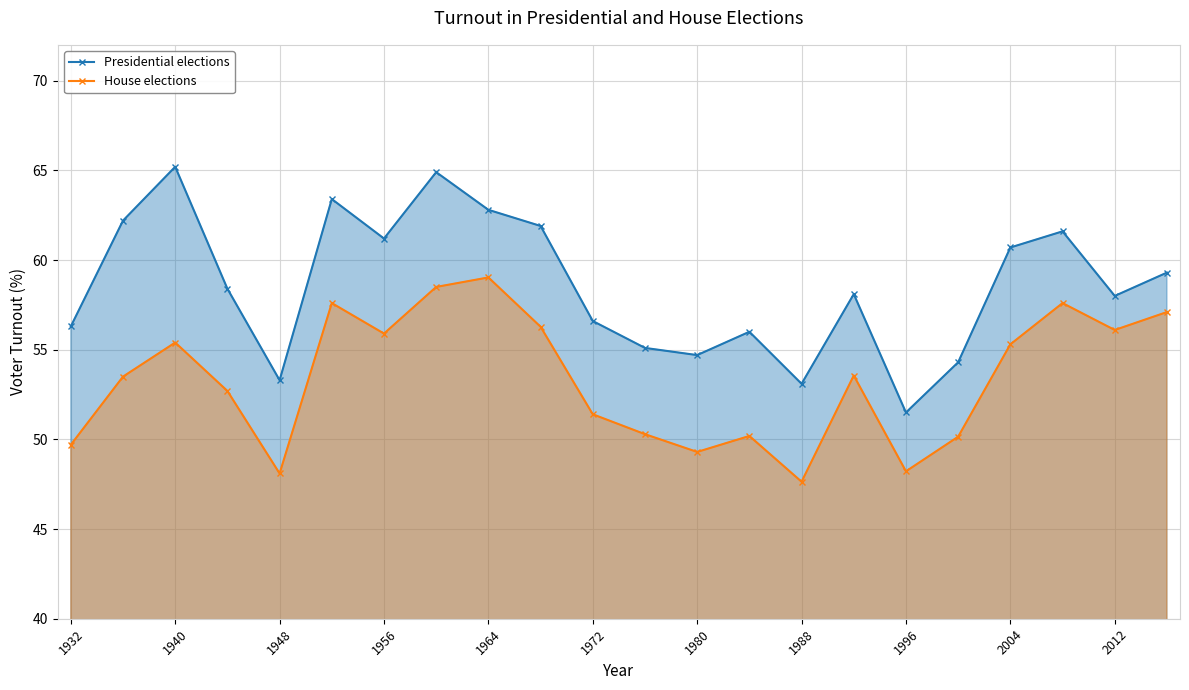

In Presidential elections, how many points are higher than both neighbors (excluding endpoints)?

6